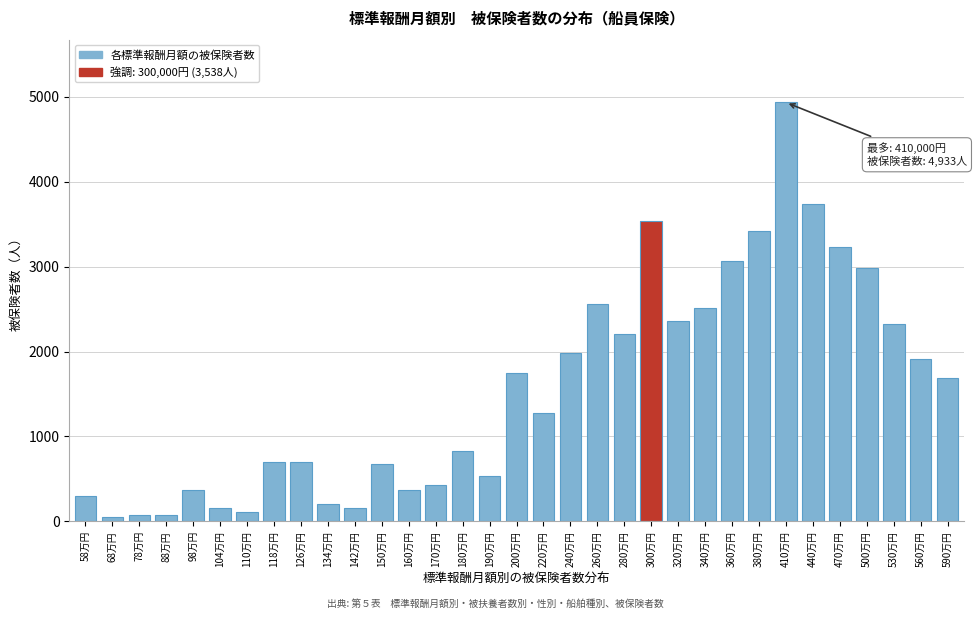

What is the maximum value shown in the chart?

4933